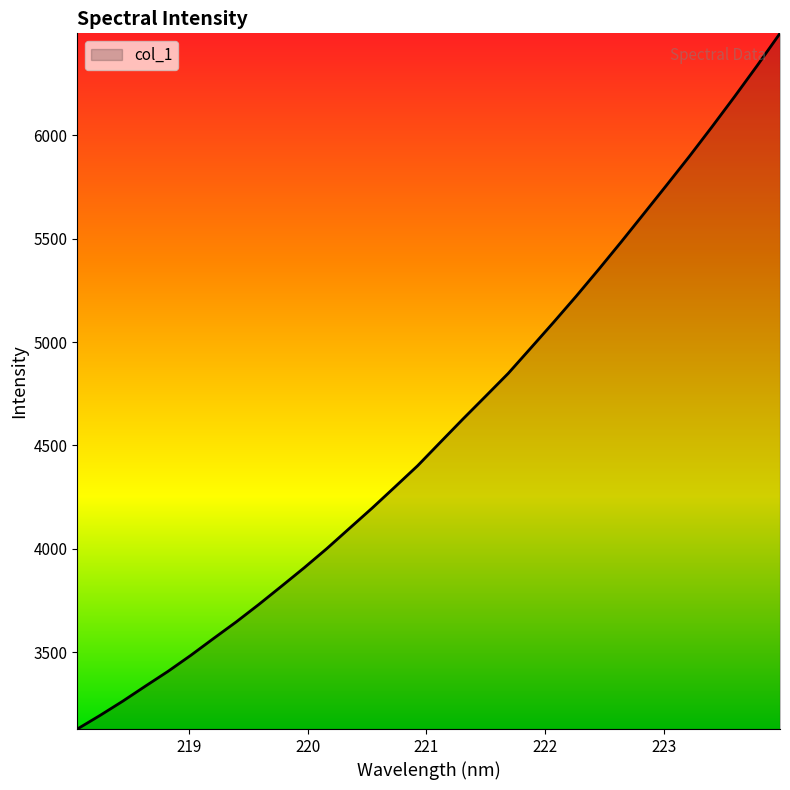

How many lines are shown in the chart?

1